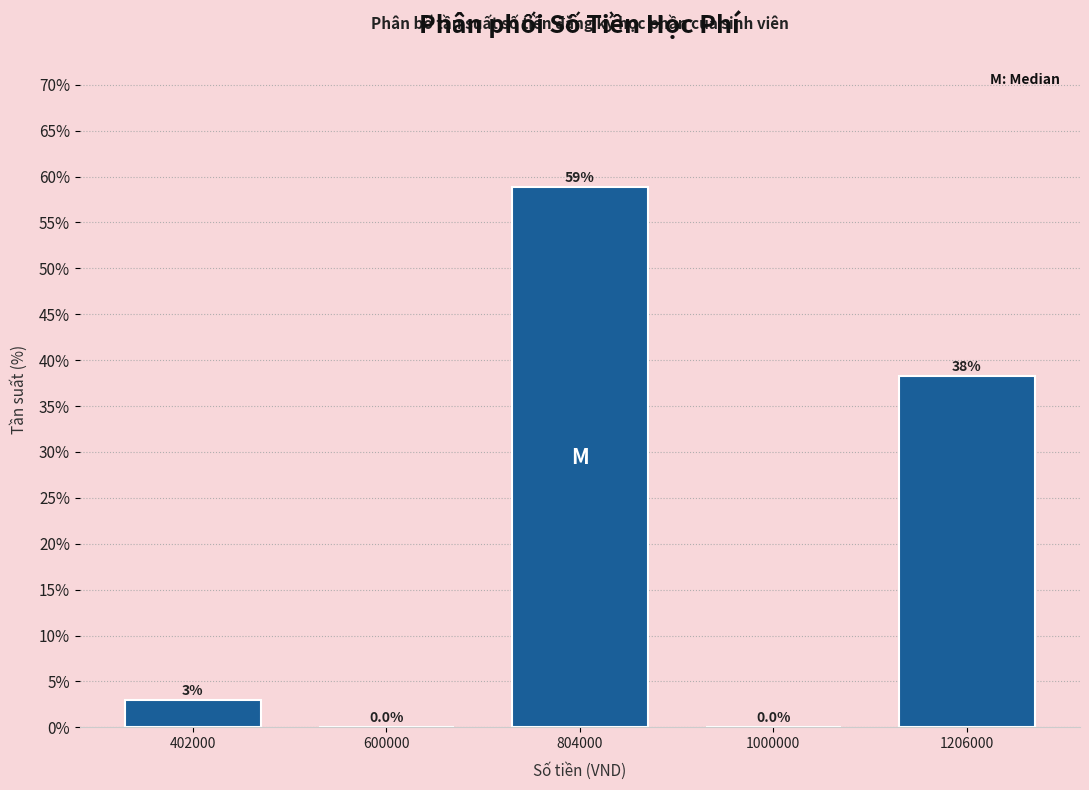

Between 600000 and 804000, which is larger?

804000